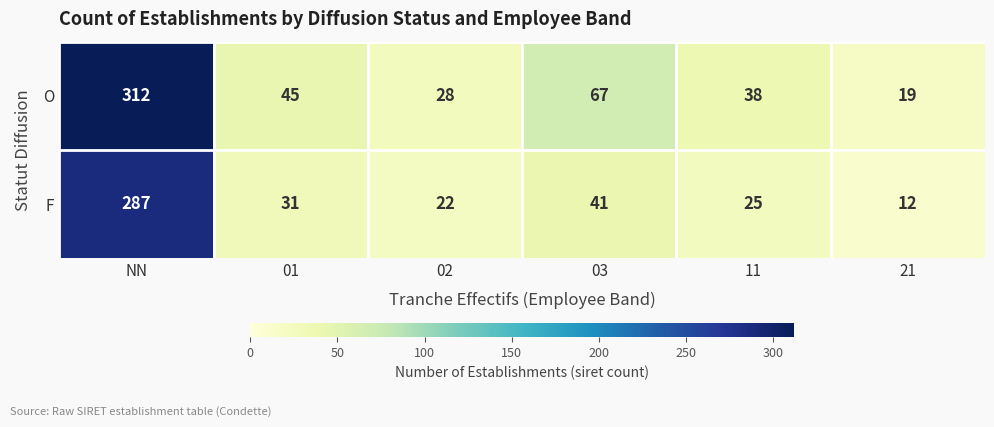

Where is F nearest to the value 149?

03